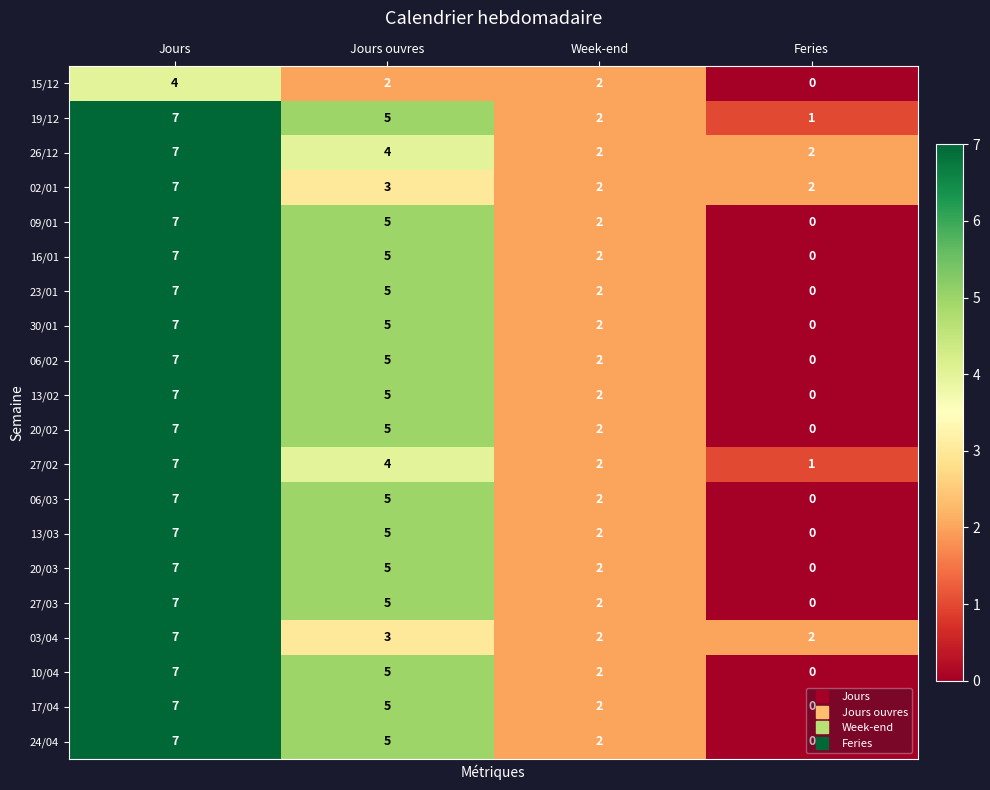

At how many categories does at least one series exceed 0?

4